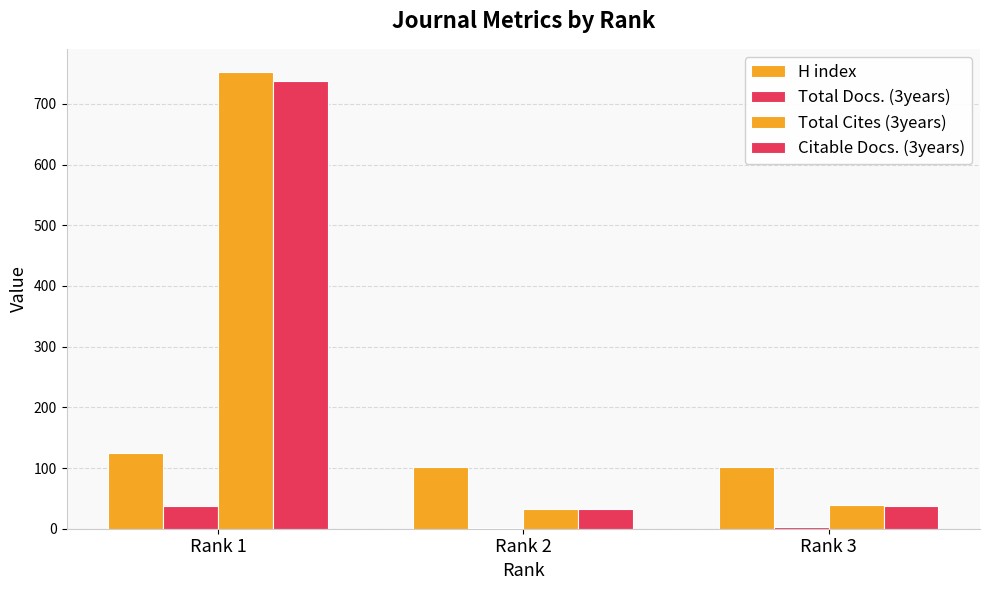

How many groups of bars are there?

3